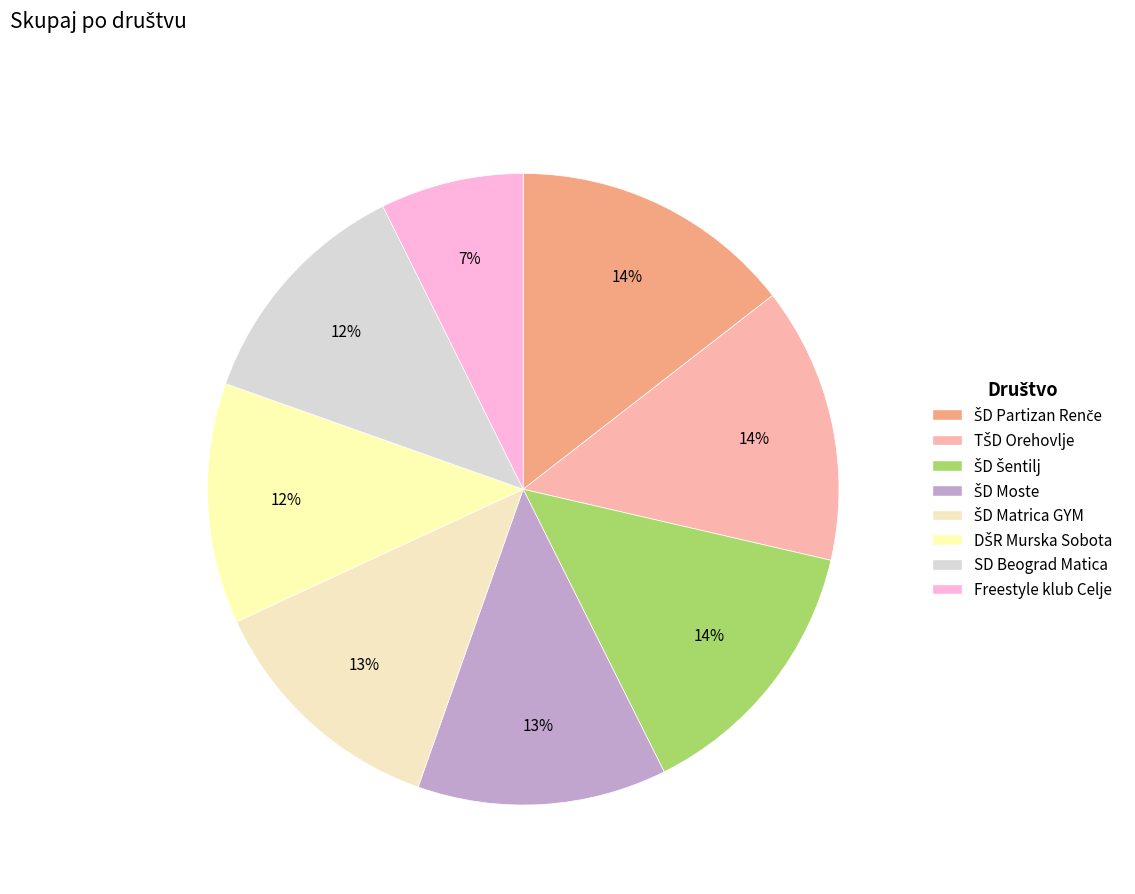

Which category has the biggest portion of the pie?

ŠD Partizan Renče